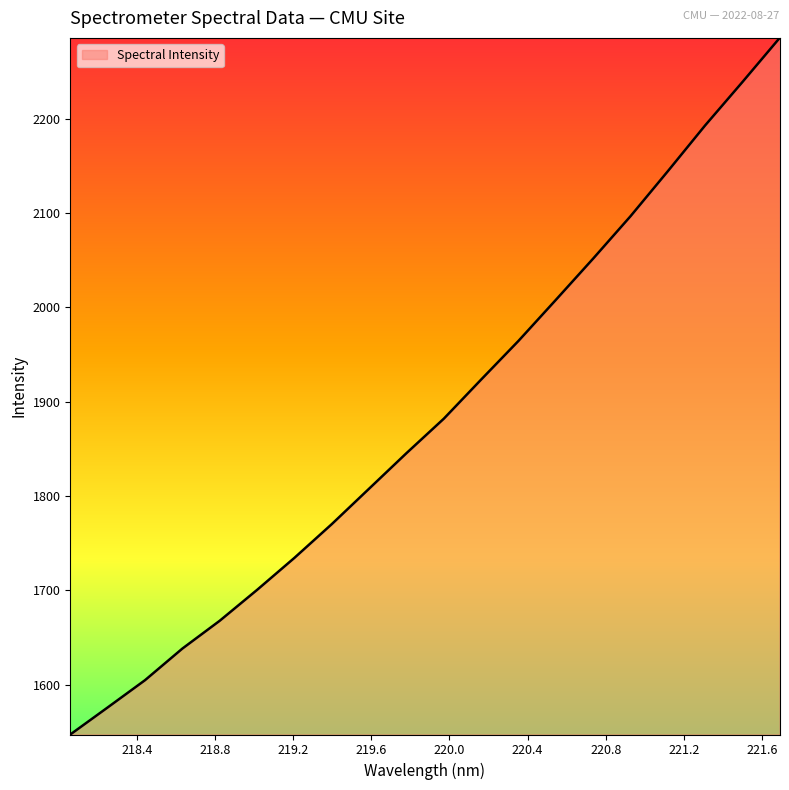

What is the smallest value displayed?

1547.1